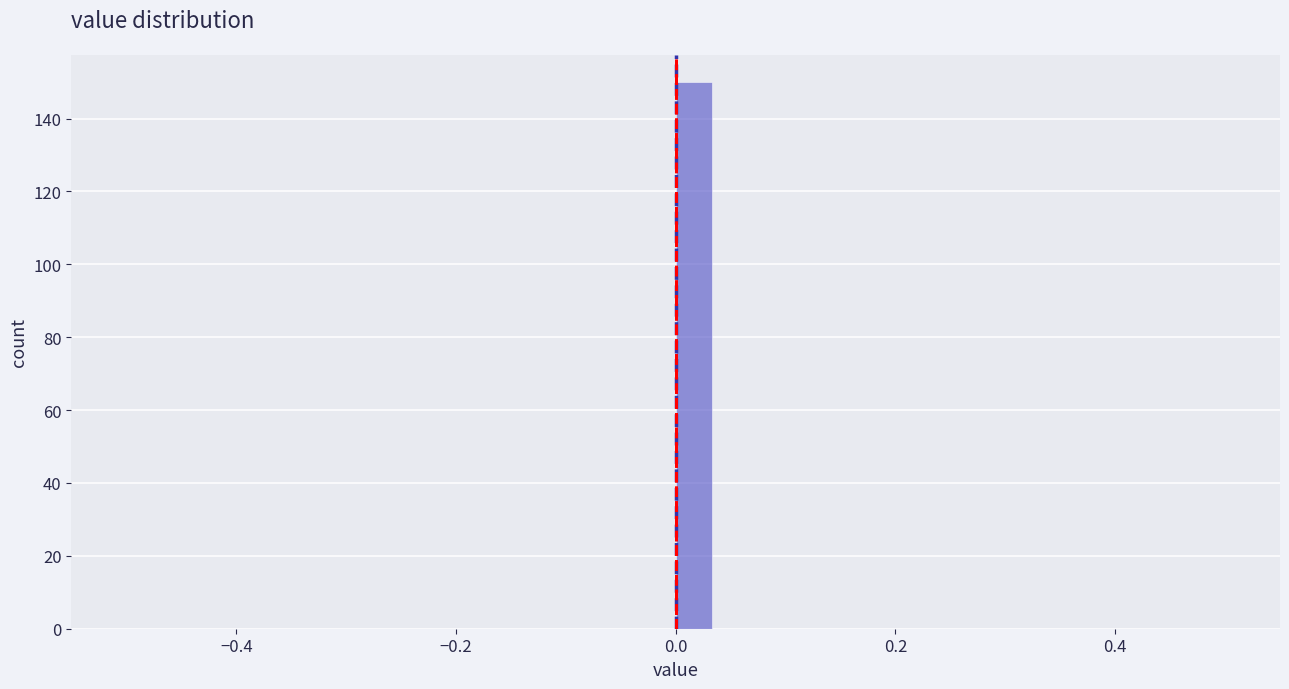

Around what value on the x-axis is the tallest bar? Give the approximate position of its centre, as read against the axis.

0.02